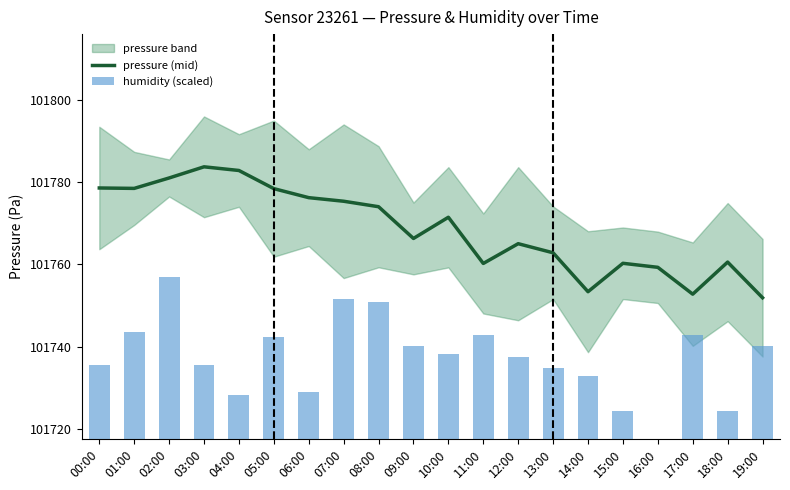

Rank the series by their average value, from highest to lowest.

pressure (mid), humidity (scaled)